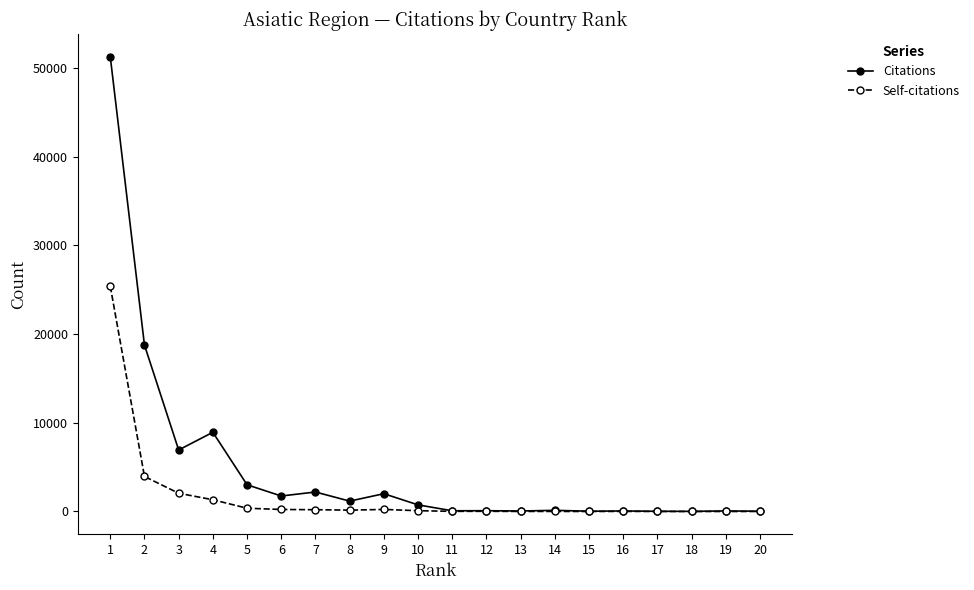

What is the maximum value for Citations?

51277